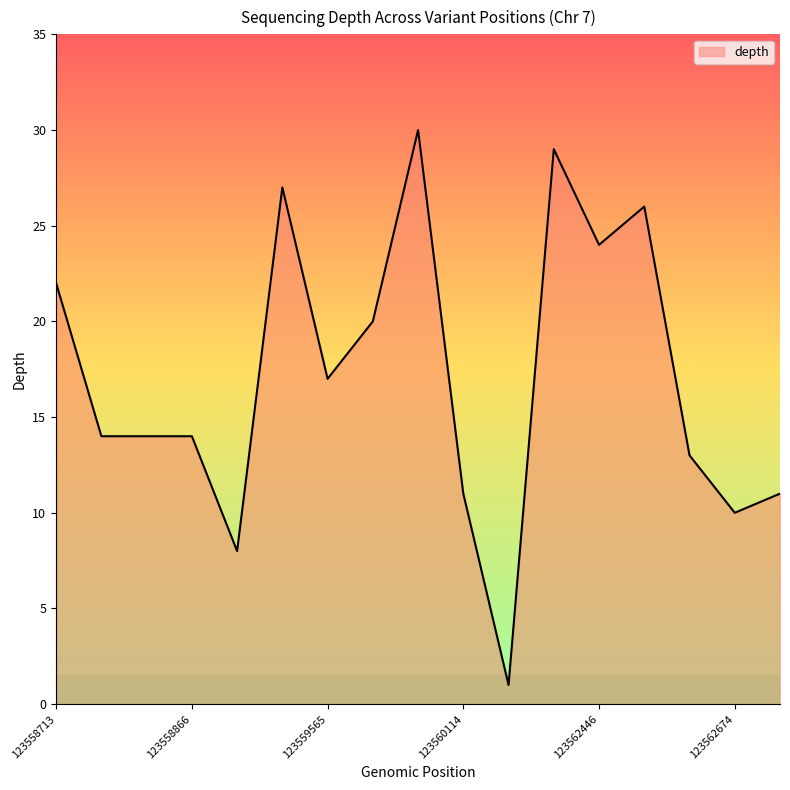

What is the maximum value shown in the chart?

30